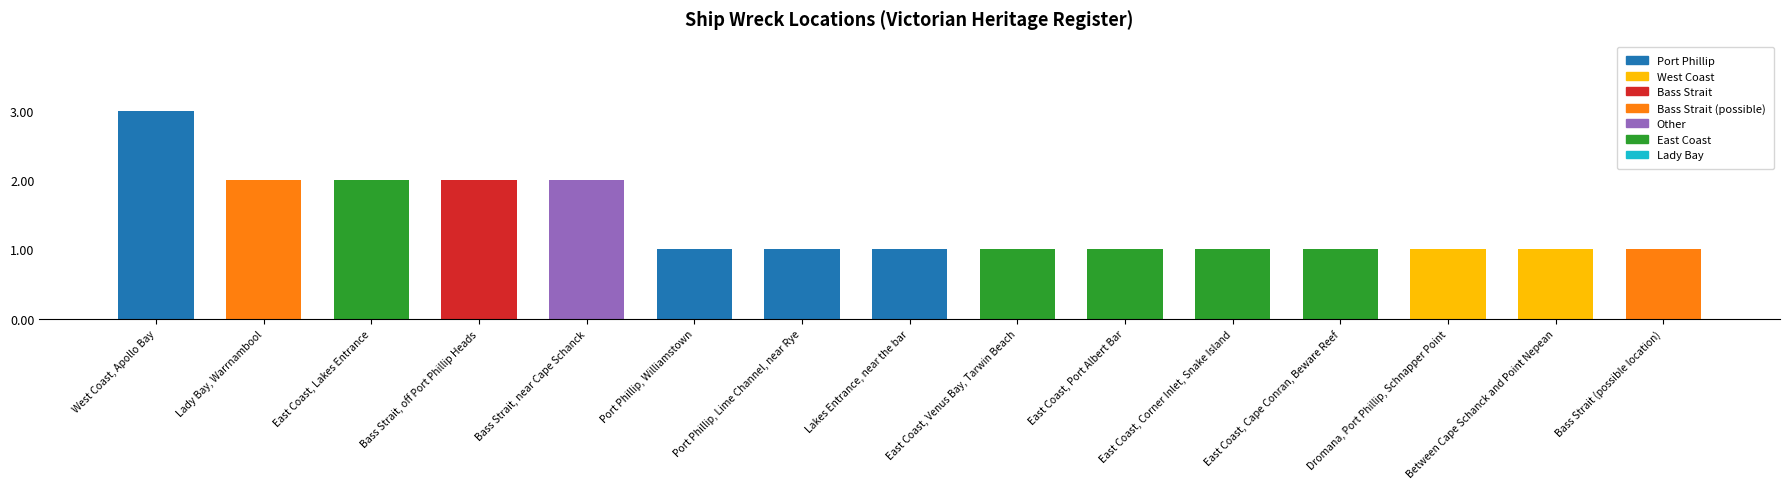

The value at East Coast, Cape Conran, Beware Reef is 1. True or false?

True